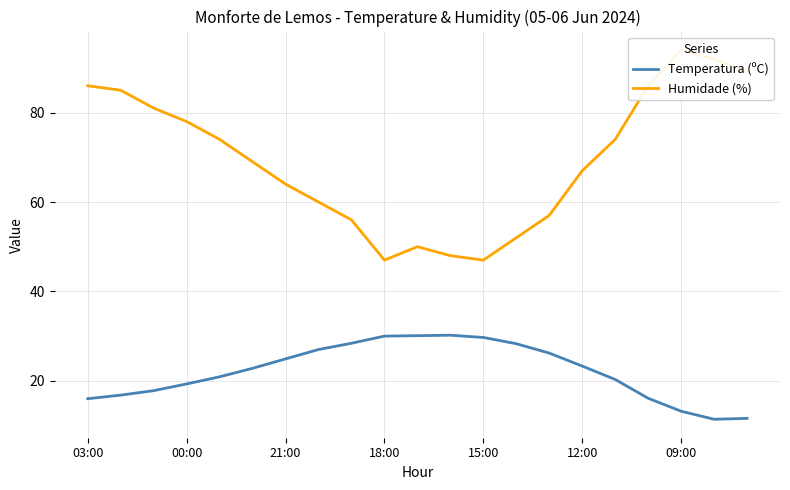

Is this an area chart (filled region under the line)?

No